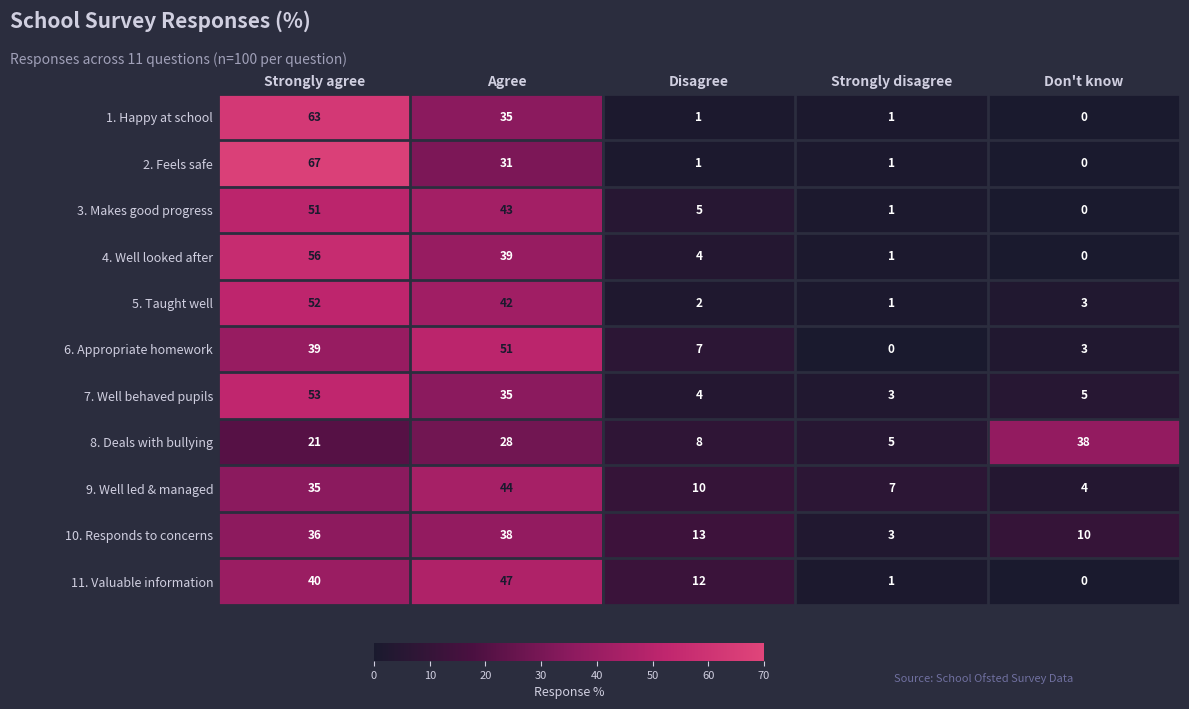

What is the difference between the 9. Well led & managed values at Strongly disagree and Disagree?

3